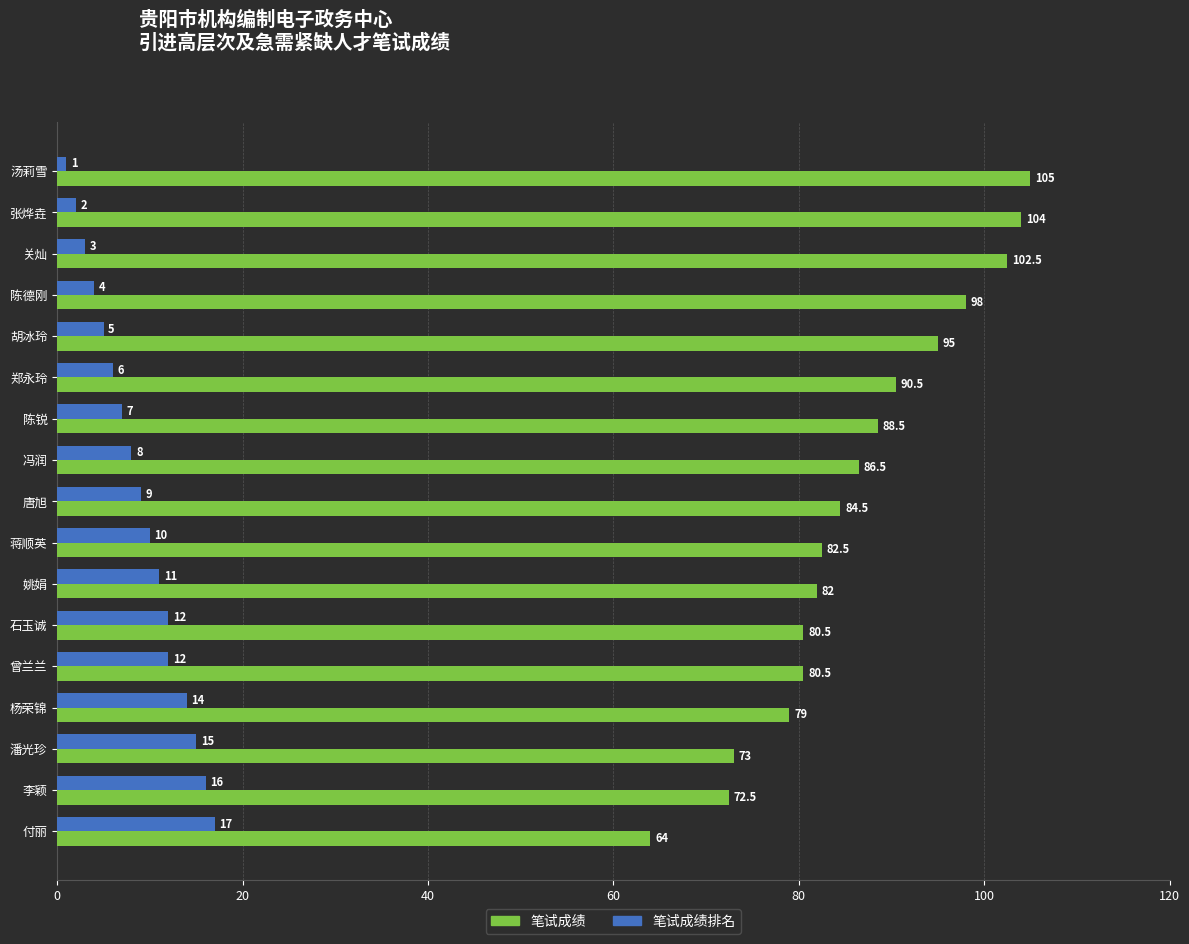

Which series has the largest range (max minus min)?

笔试成绩